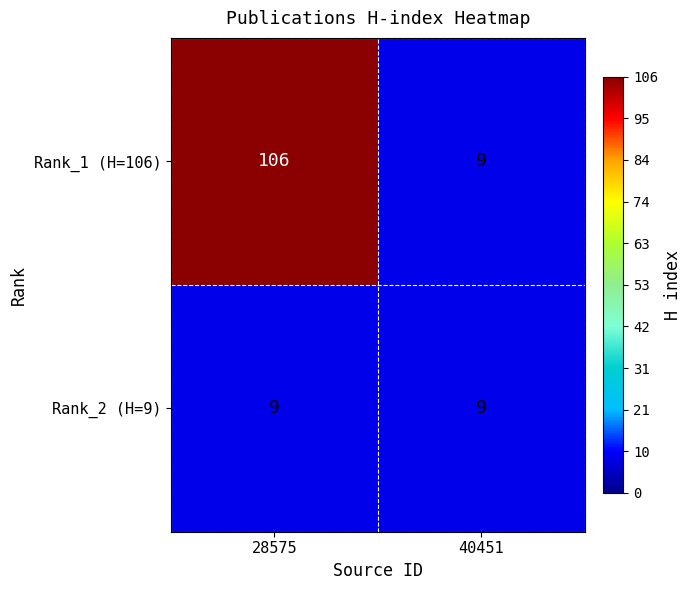

What is the difference between the maximum and minimum values in the Rank_1 (H=106) series?

97